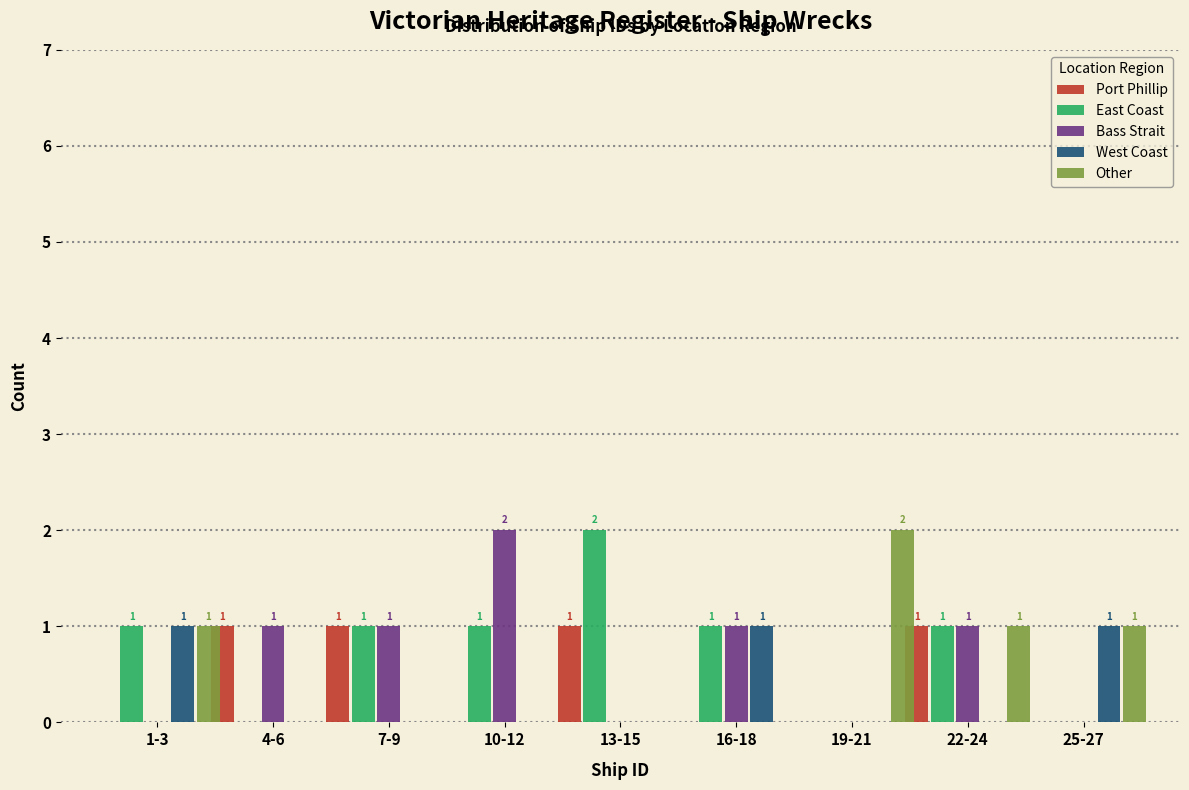

At which category is the sum across all series the highest?

22-24